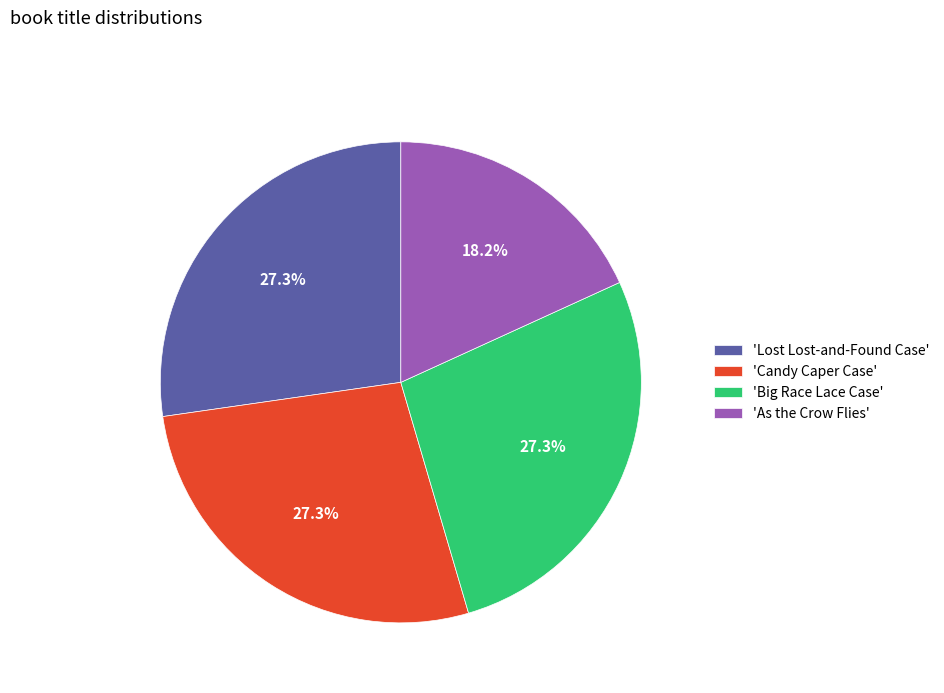

How many segments does this pie chart have?

4